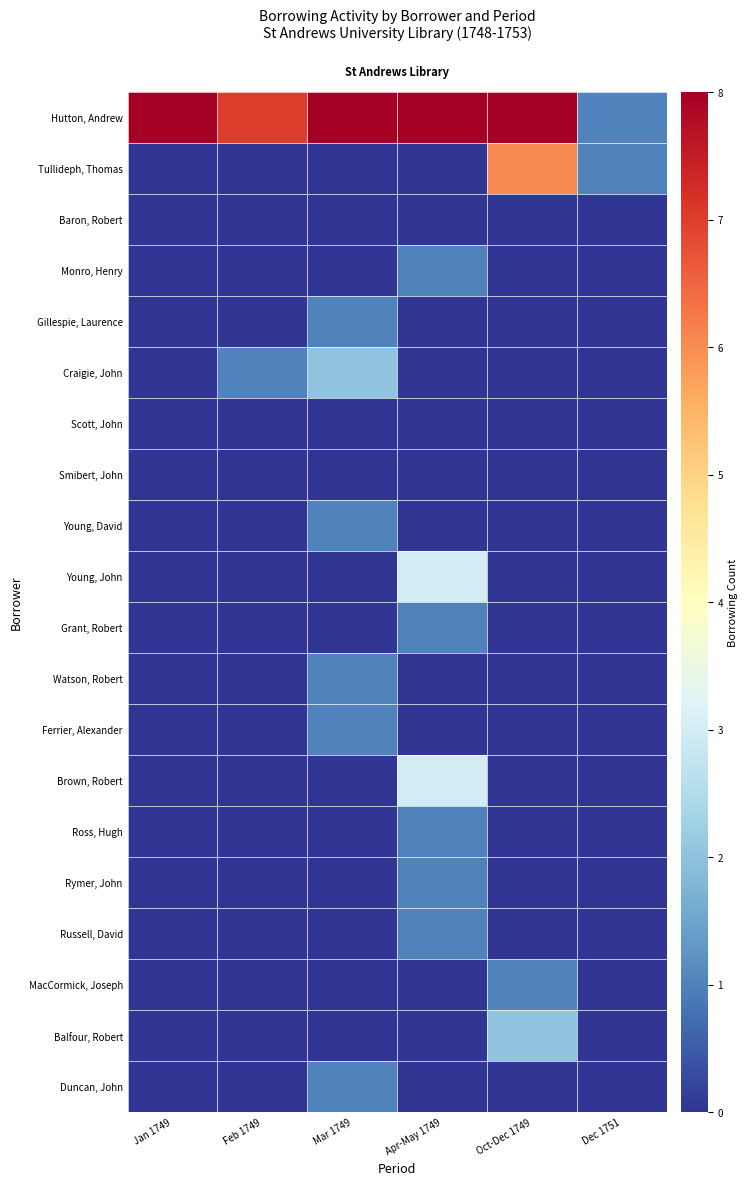

What is the difference between the highest and lowest values at Apr-May 1749?

10